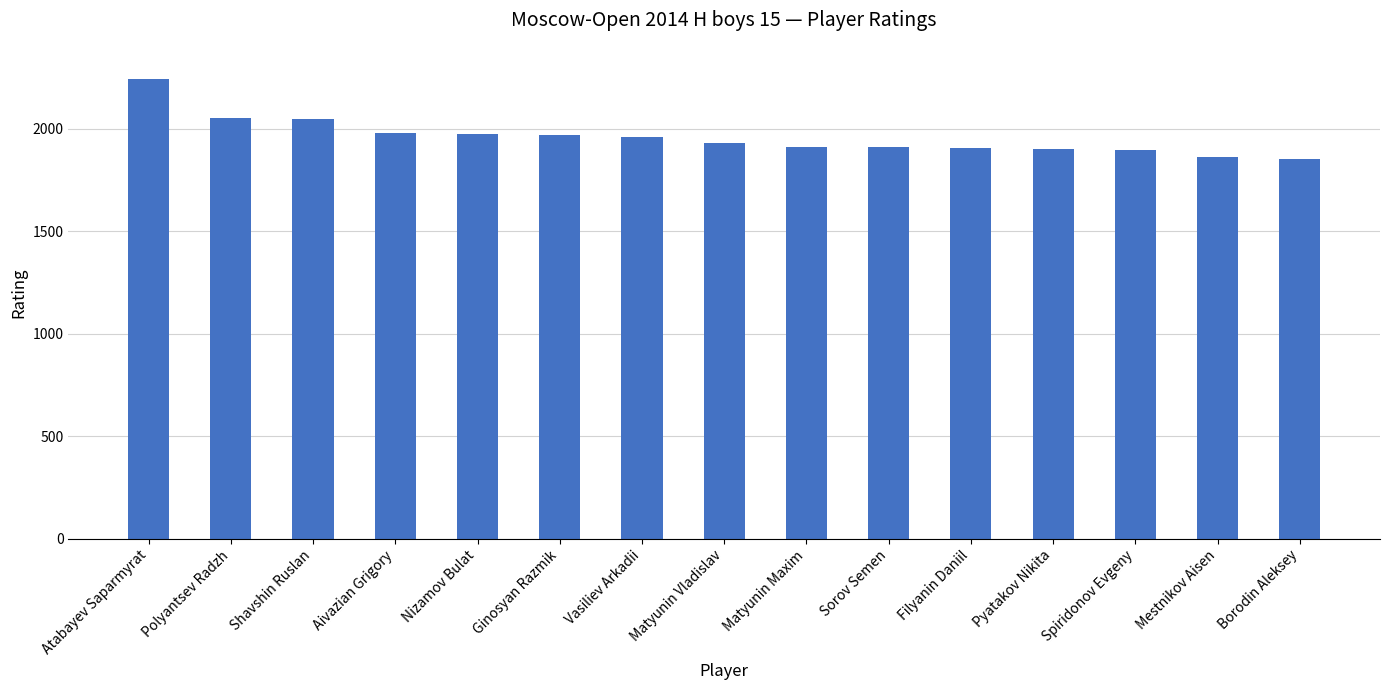

What is the minimum value shown in the chart?

1855